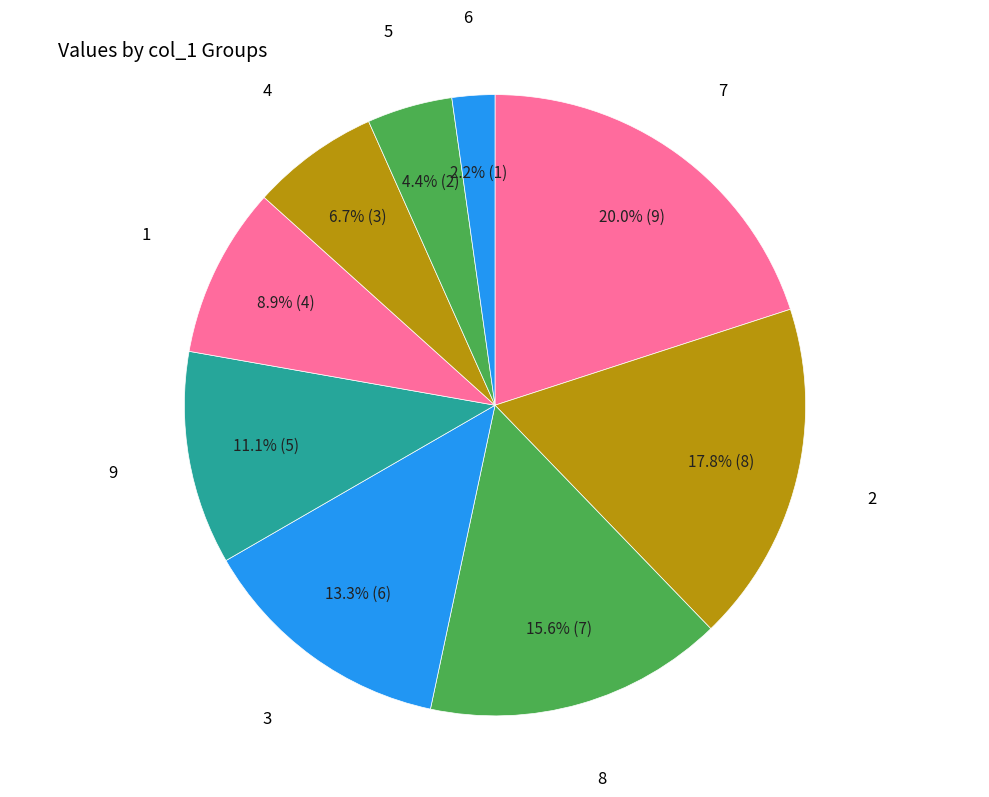

Is 5 the majority of the pie?

No